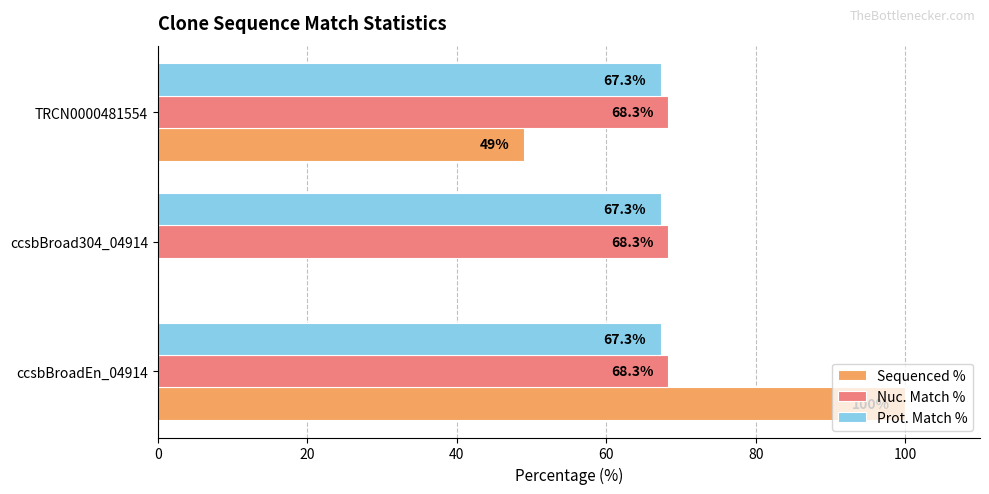

Which series has the widest spread of values?

Sequenced %